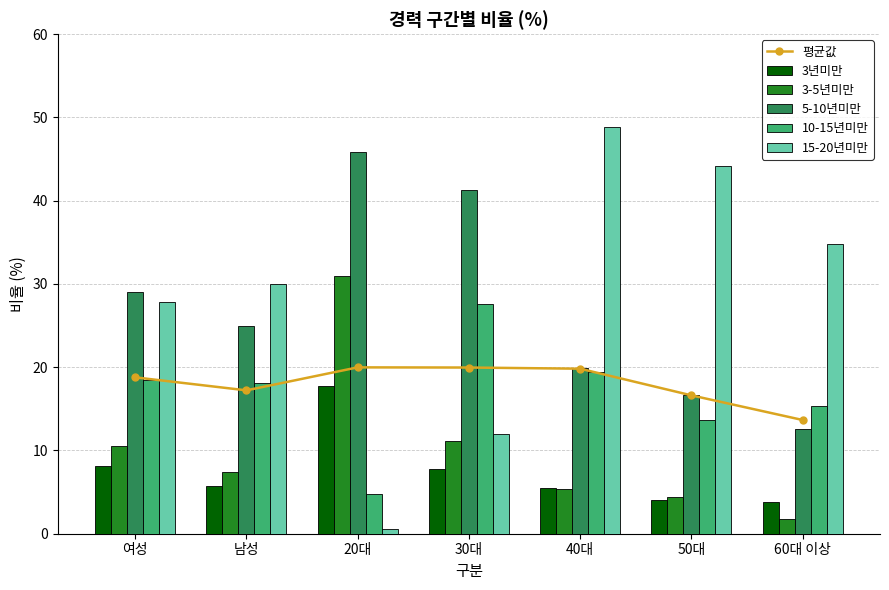

What is the total value across all series at 여성?

112.7